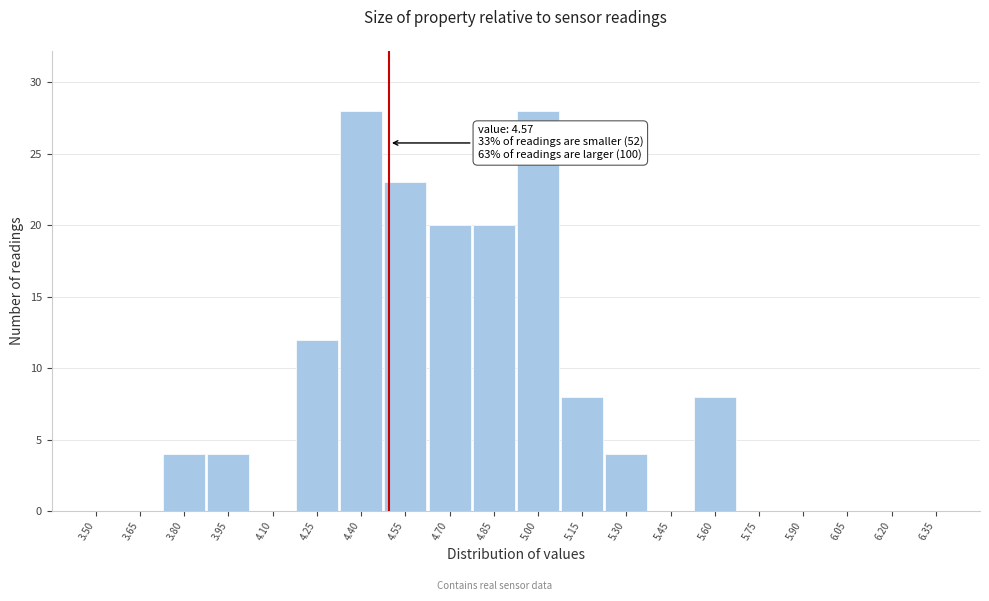

Reading right to left, what are all the values shown in this chart?

6.35=0	6.20=0	6.05=0	5.90=0	5.75=0	5.60=8	5.45=0	5.30=4	5.15=8	5.00=28	4.85=20	4.70=20	4.55=23	4.40=28	4.25=12	4.10=0	3.95=4	3.80=4	3.65=0	3.50=0